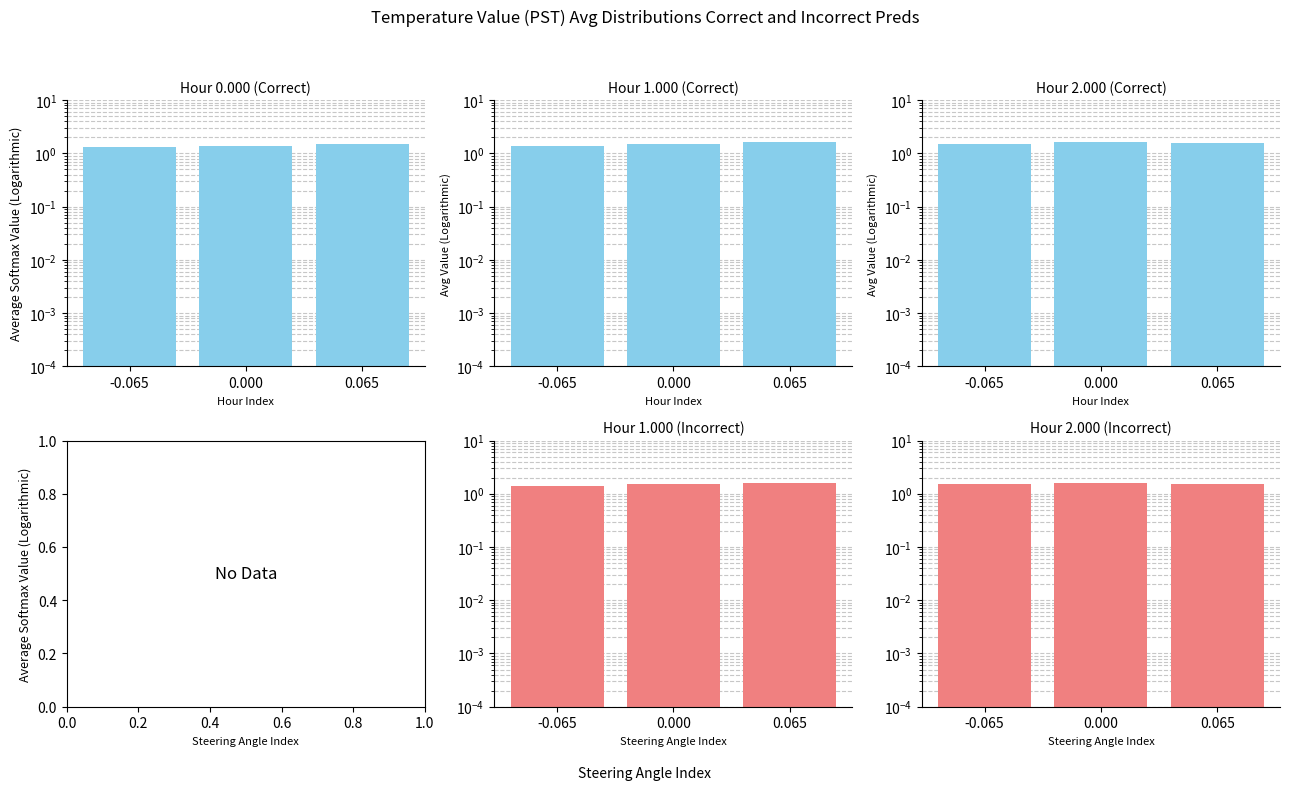

How many categories are shown in the chart?

3